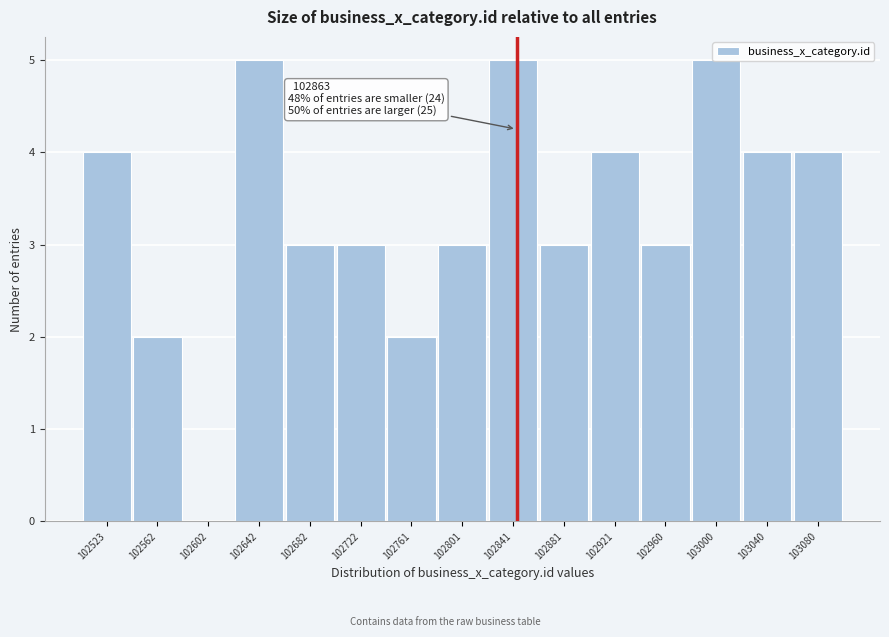

What is the sum of the values at 102841 and 102960?

8